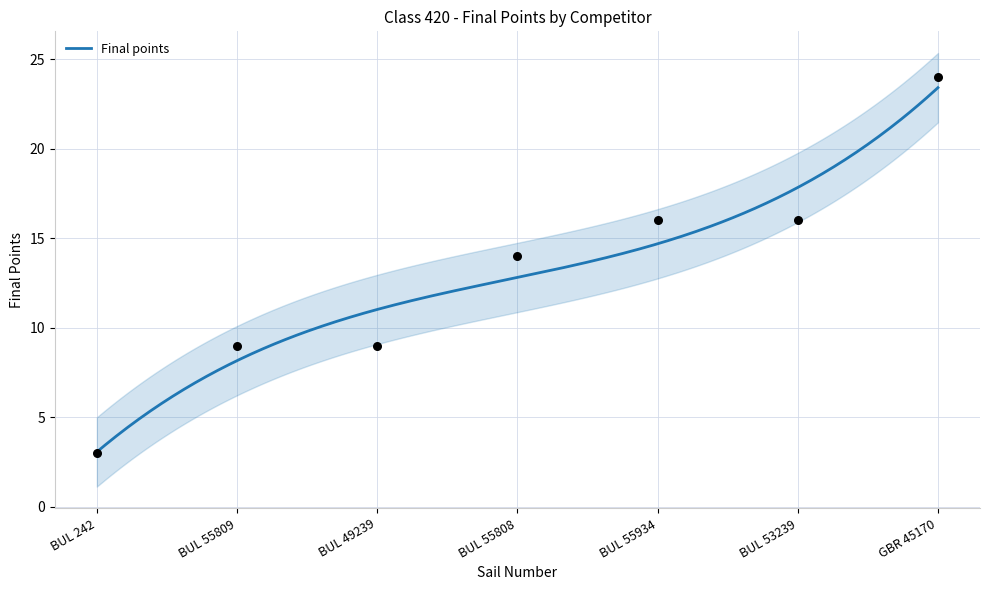

What is the change in value from BUL 55934 to GBR 45170?

+8